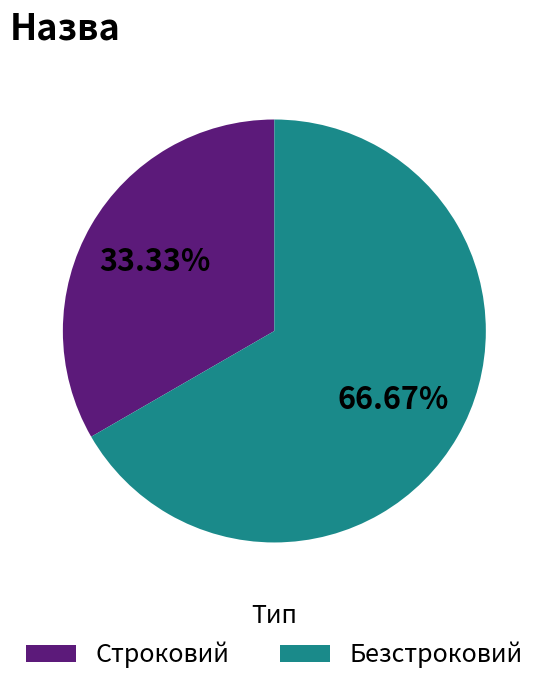

Approximately how many times larger is the value at Строковий compared to Безстроковий?

0.5